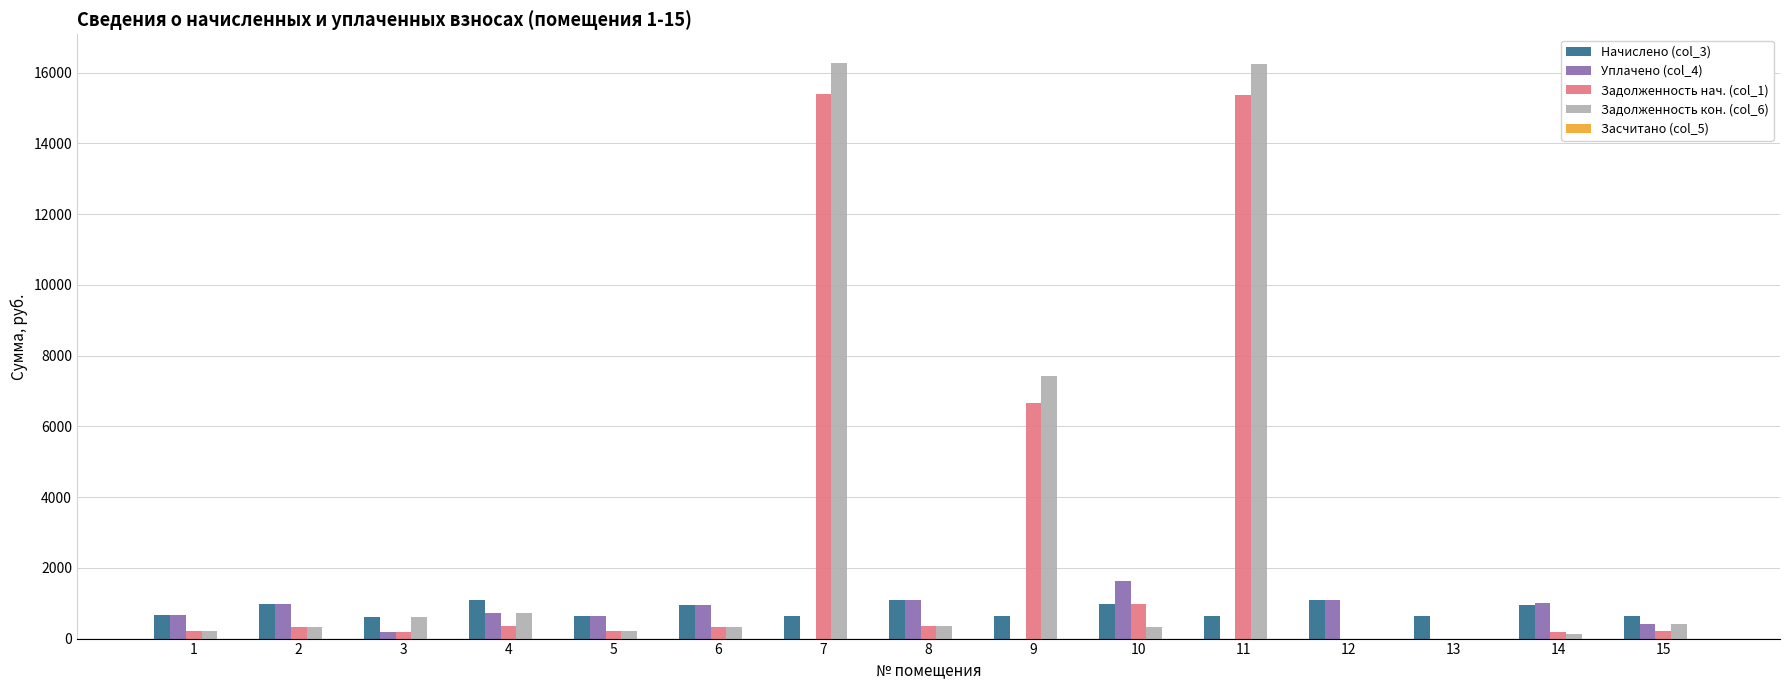

How many distinct data groups are displayed?

4